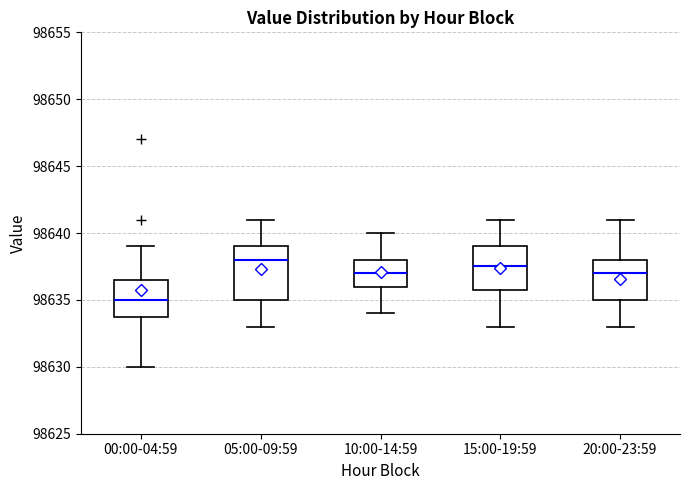

Where does the lower whisker of the box for 00:00-04:59 end on the y-axis? The values are not printed on the chart, so give them approximately, as read against the axis.

98630.0